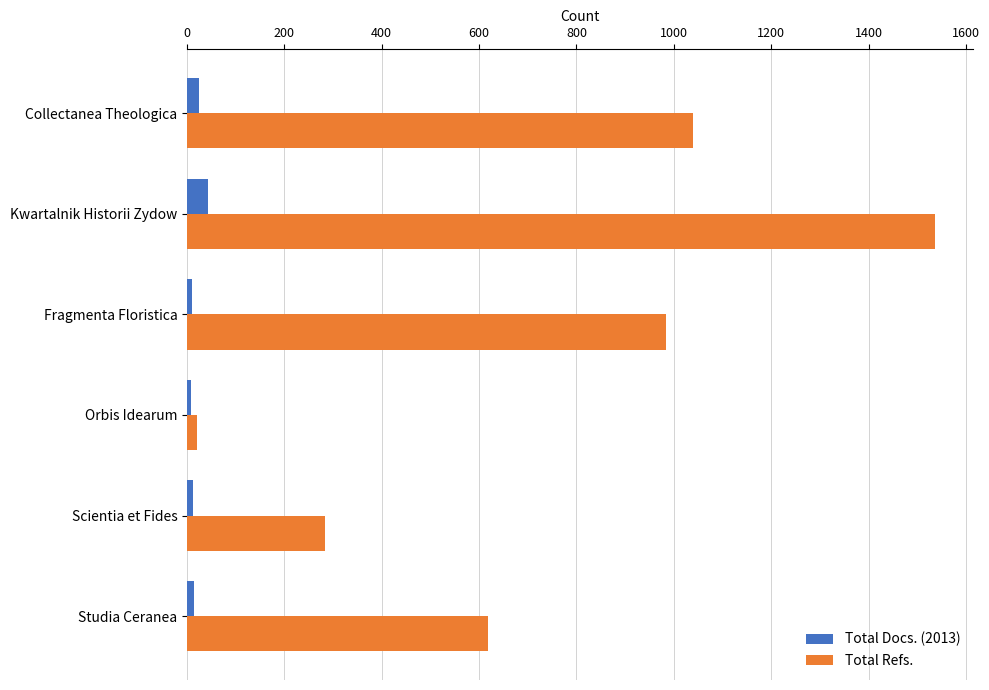

Is it true that Total Refs. equals 252 at Collectanea Theologica?

False